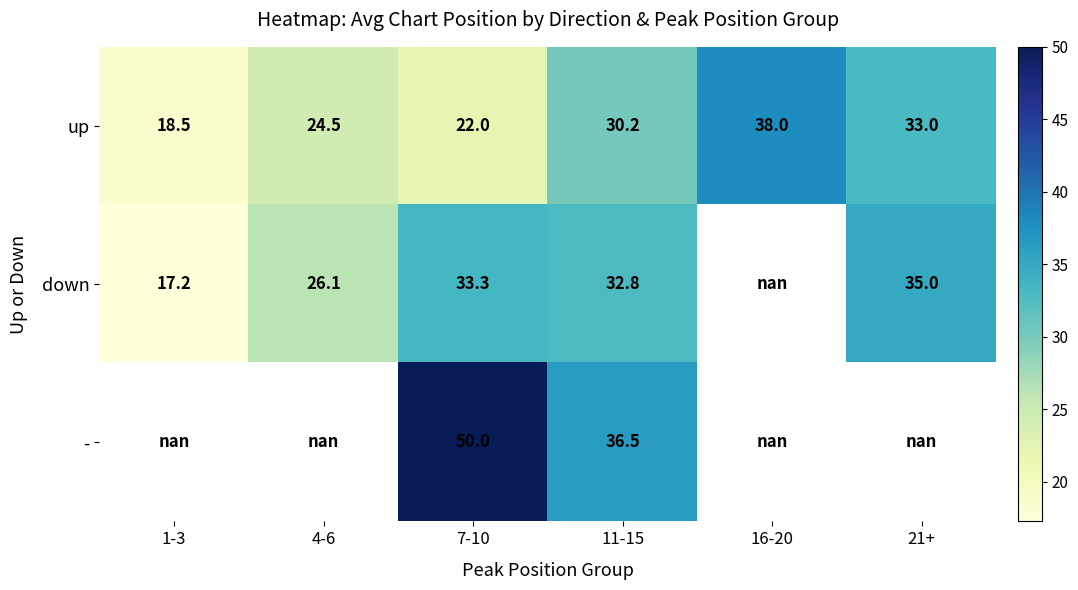

Which category has the lowest value in the up series?

1-3